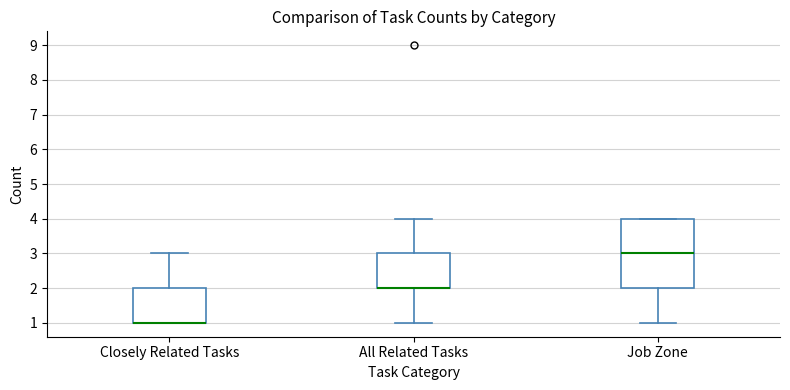

Where is the lower edge of the box for Job Zone on the y-axis? The values are not printed on the chart, so give them approximately, as read against the axis.

2